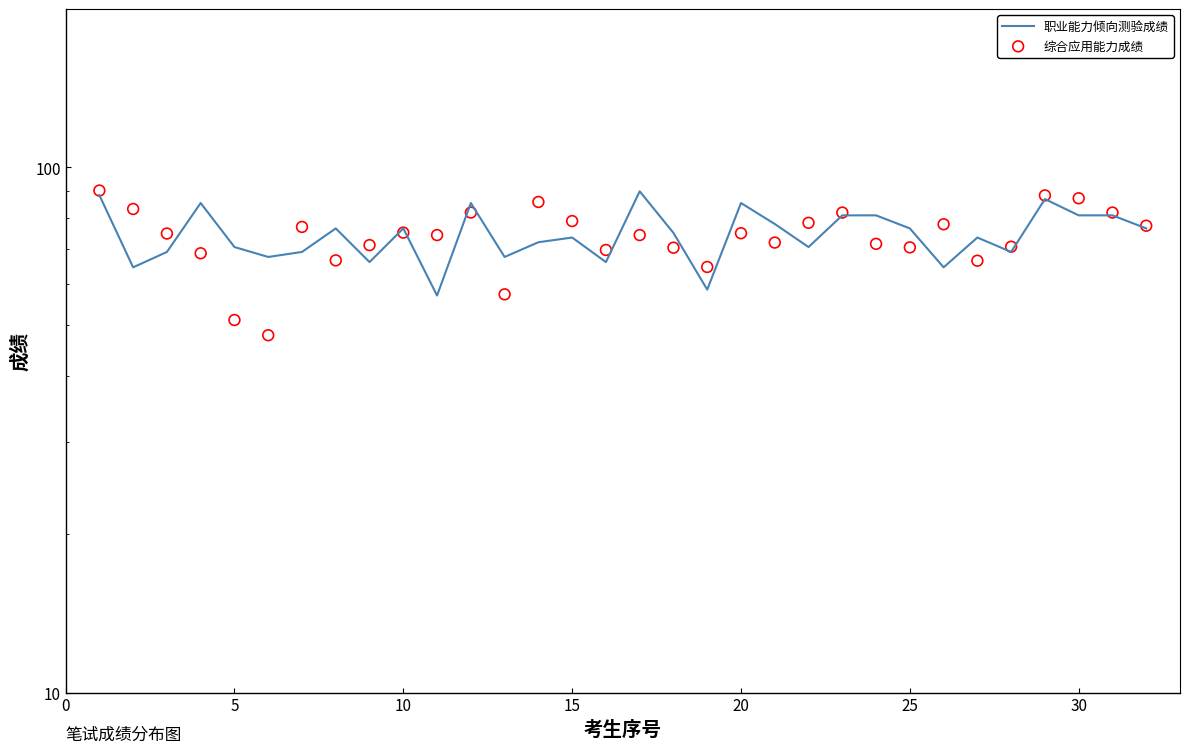

Which series reaches the minimum Y coordinate?

综合应用能力成绩